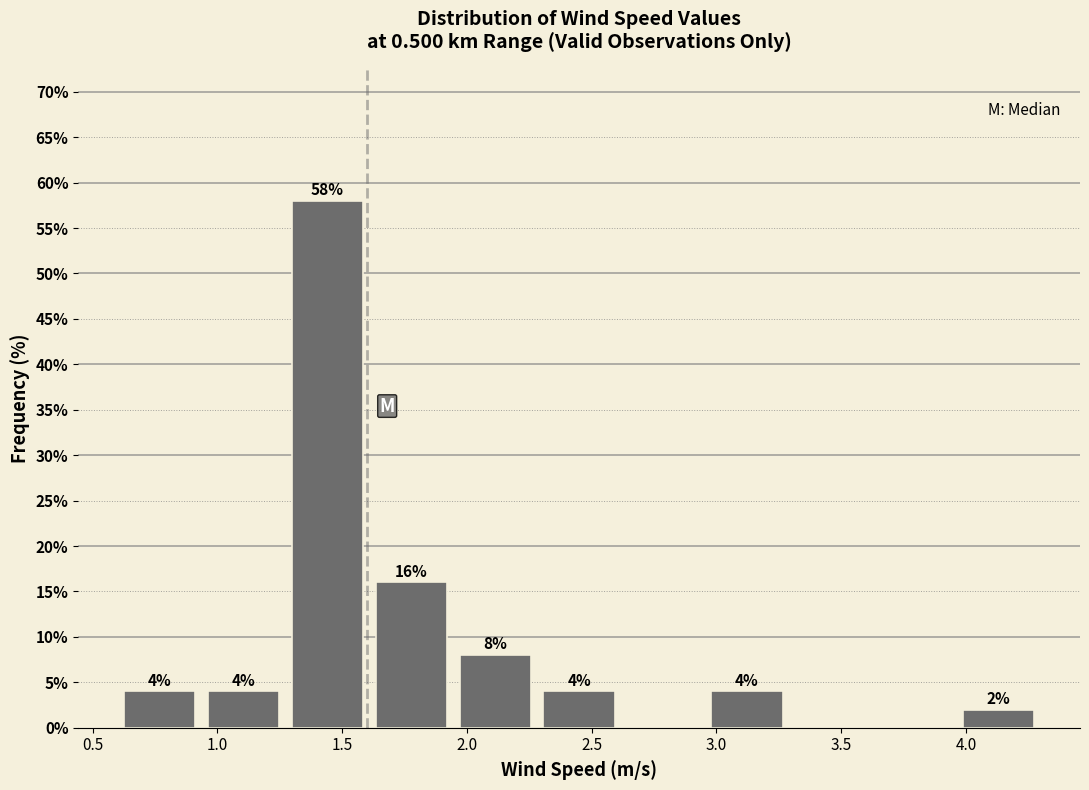

Over which range of the x-axis is the bar tallest?

1.25 to 1.60